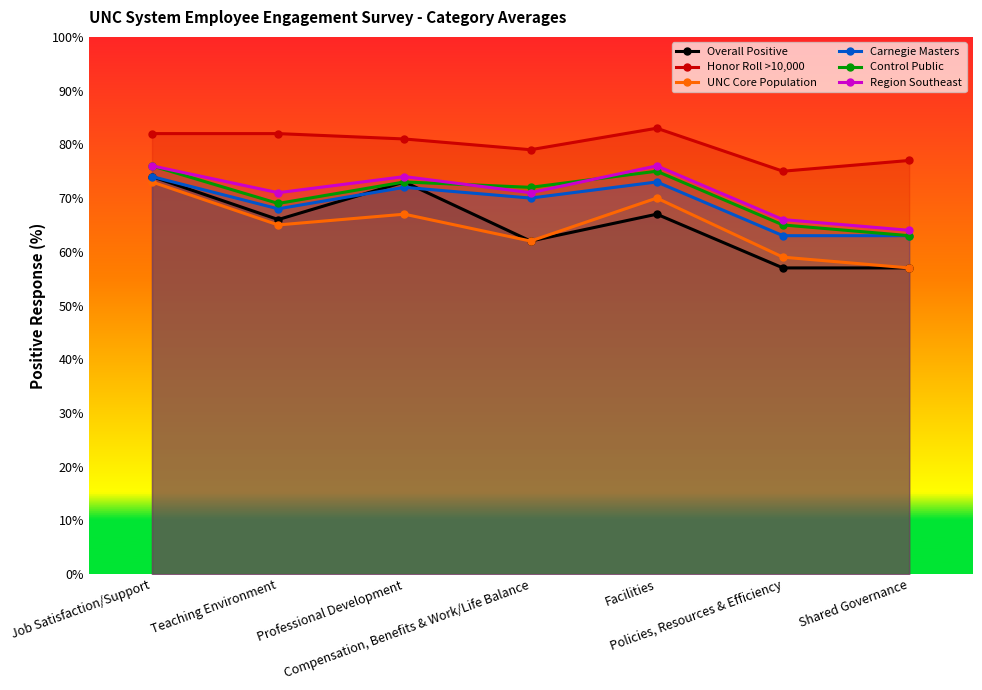

The value of Region Southeast at Job Satisfaction/Support is 76. True or false?

True